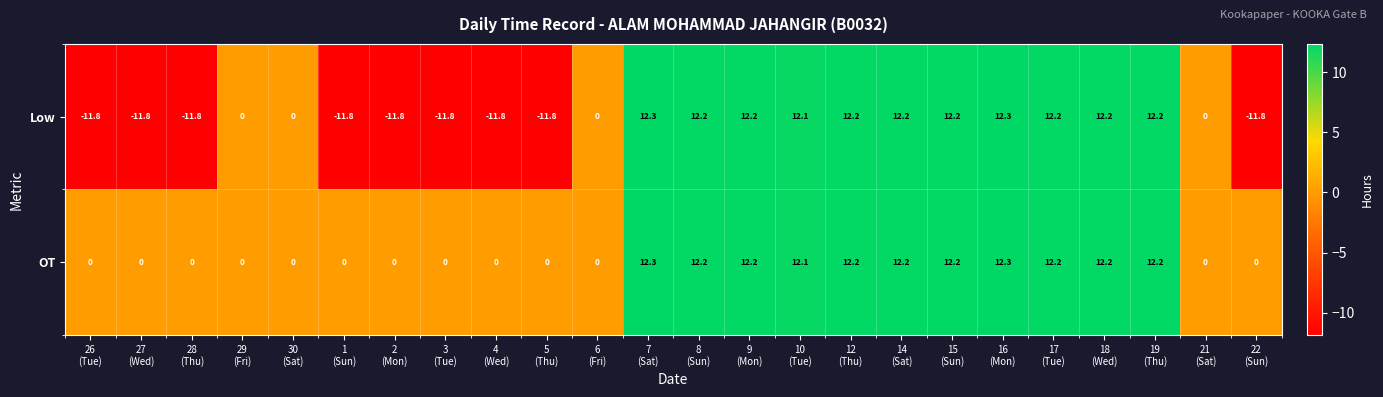

Which series has the largest total across all categories?

OT